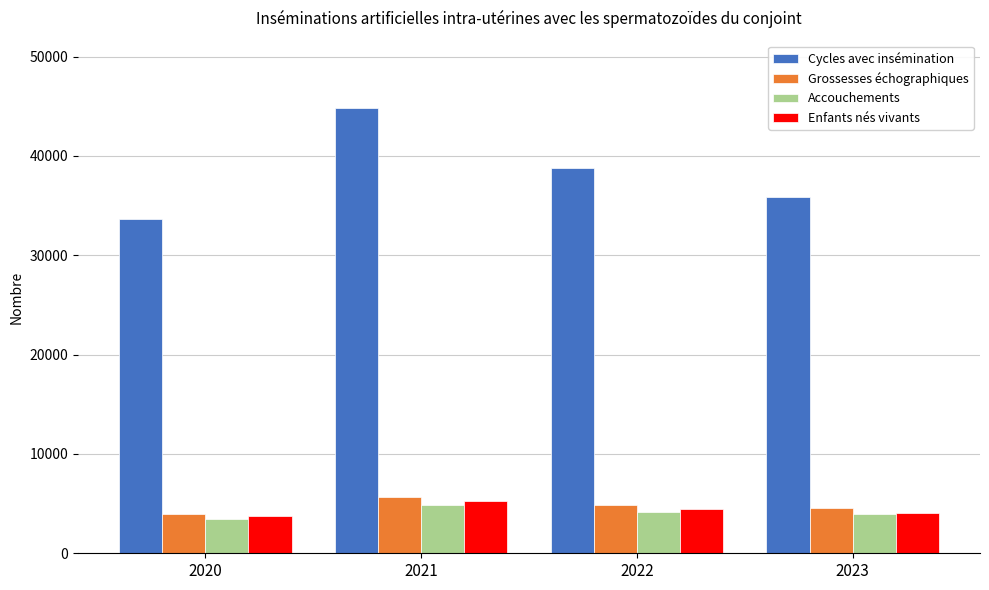

What is the difference between the Cycles avec insémination values at 2022 and 2023?

2986